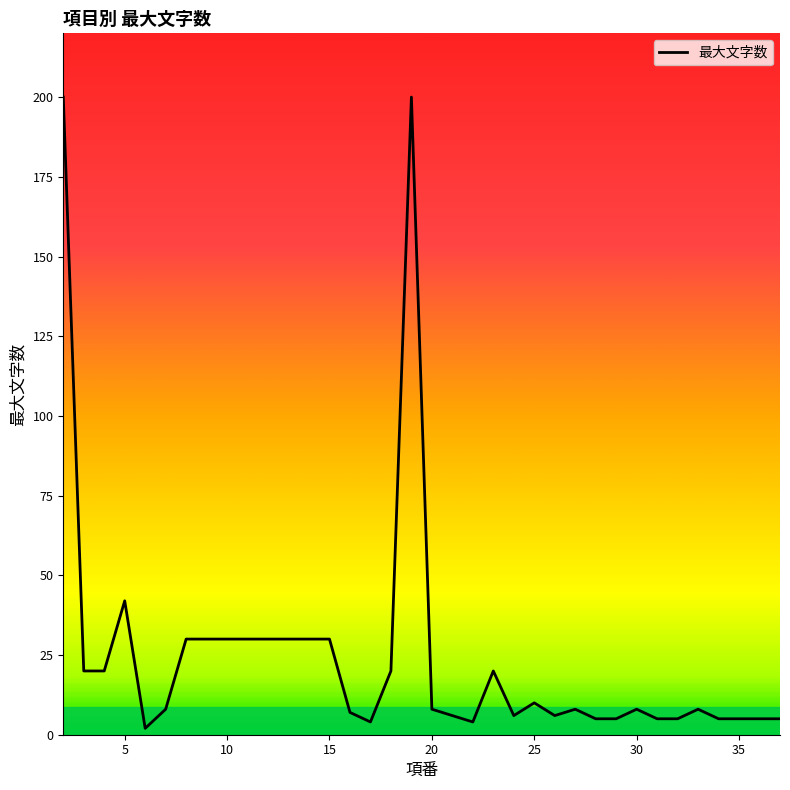

What is the greatest value displayed?

200